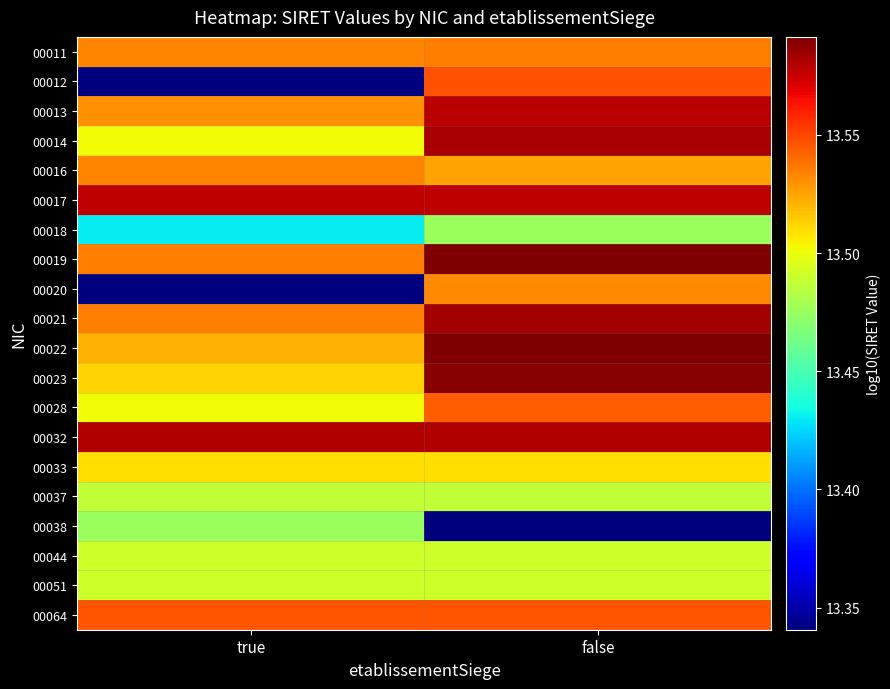

Reading left to right, what are all the values shown in this chart?

00011: true=13.5	false=13.5
00012: true=13.3	false=13.5
00013: true=13.5	false=13.6
00014: true=13.5	false=13.6
00016: true=13.5	false=13.5
00017: true=13.6	false=13.6
00018: true=13.4	false=13.5
00019: true=13.5	false=13.6
00020: true=13.3	false=13.5
00021: true=13.5	false=13.6
00022: true=13.5	false=13.6
00023: true=13.5	false=13.6
00028: true=13.5	false=13.5
00032: true=13.6	false=13.6
00033: true=13.5	false=13.5
00037: true=13.5	false=13.5
00038: true=13.5	false=13.3
00044: true=13.5	false=13.5
00051: true=13.5	false=13.5
00064: true=13.5	false=13.5